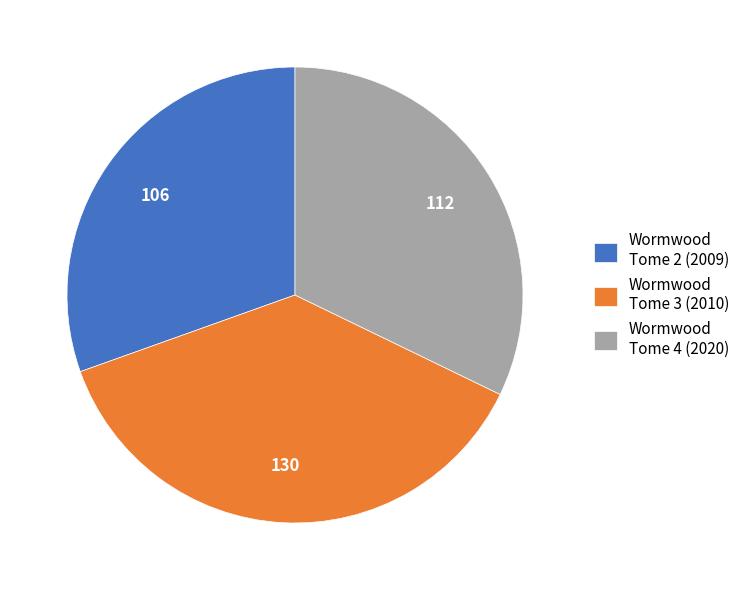

Is it true that Wormwood Tome 2 (2009) is 24% of the pie?

False